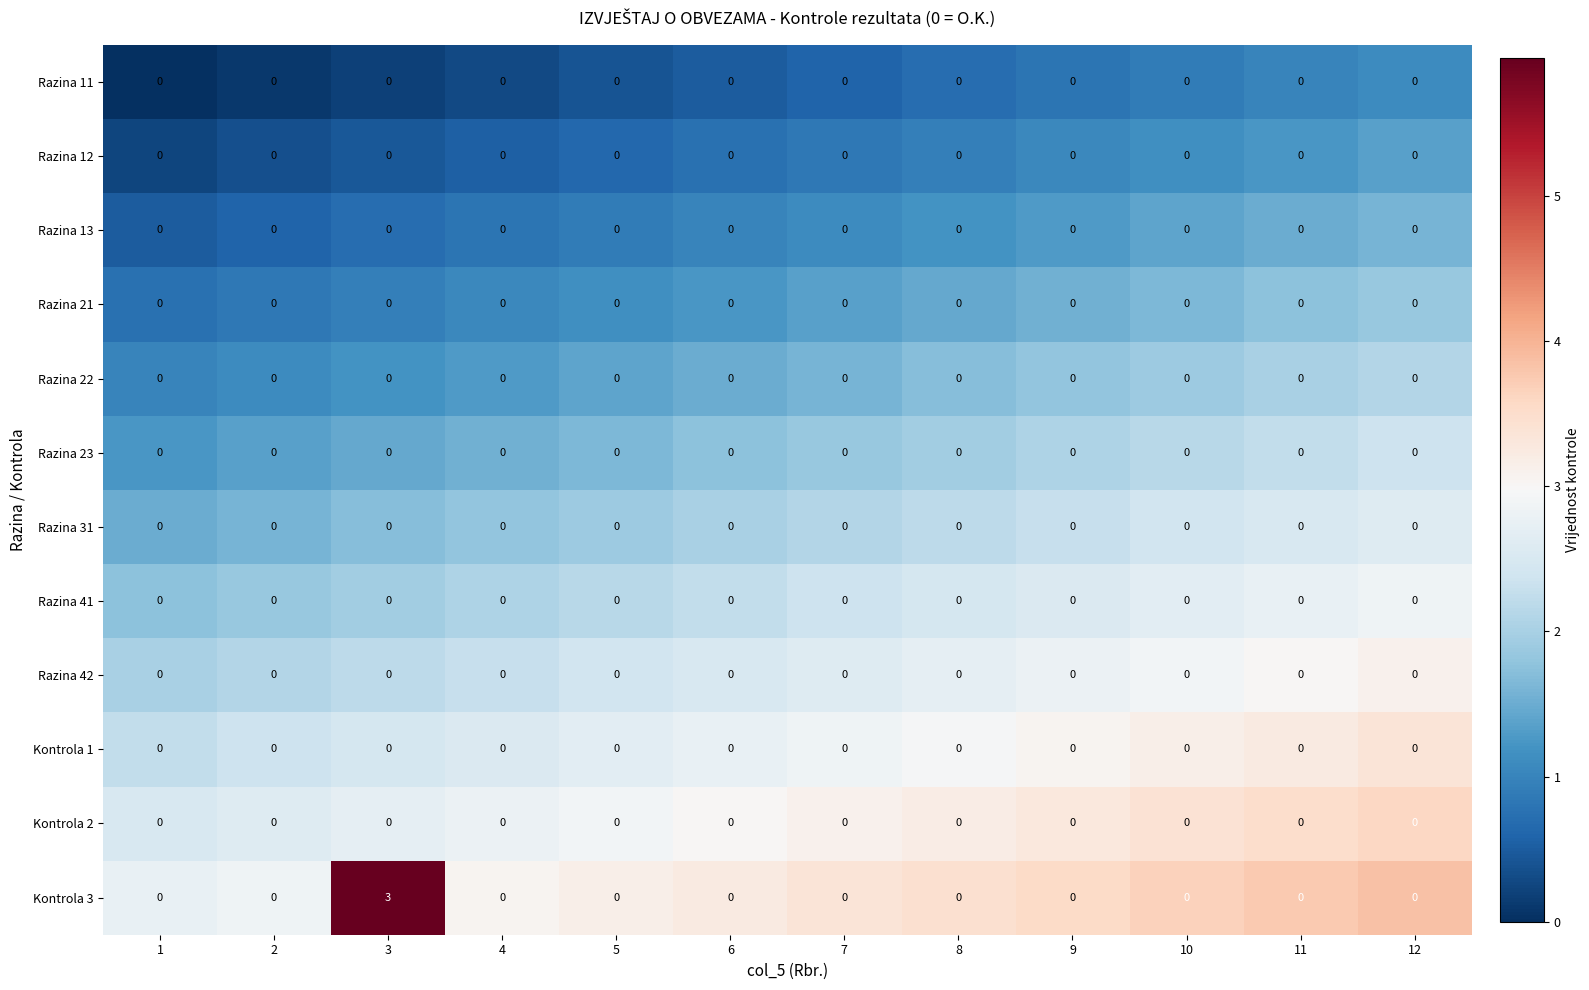

Which category has the highest value across all series?

3